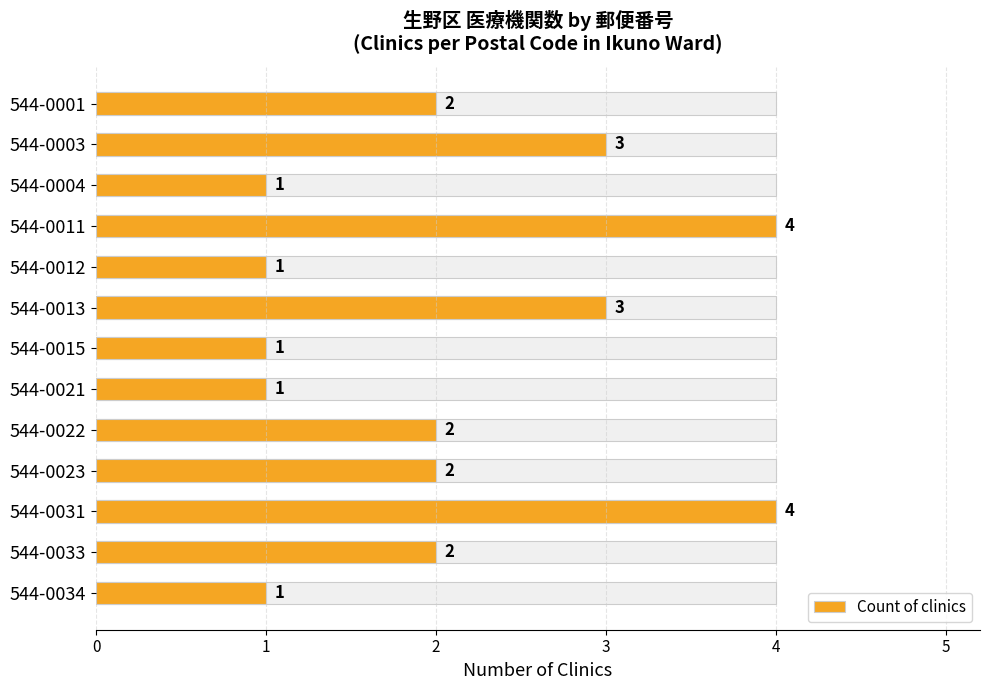

Read the value at 544-0022.

2